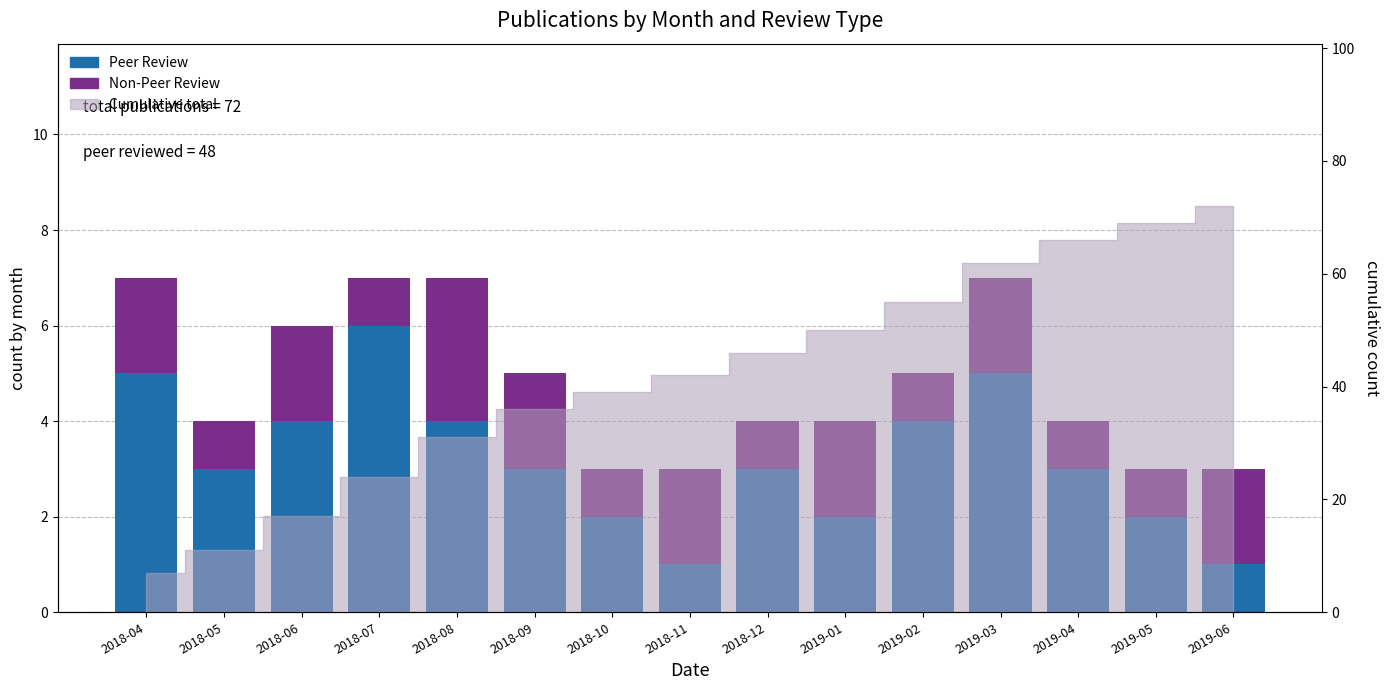

What is the highest value of the Peer Review series?

6